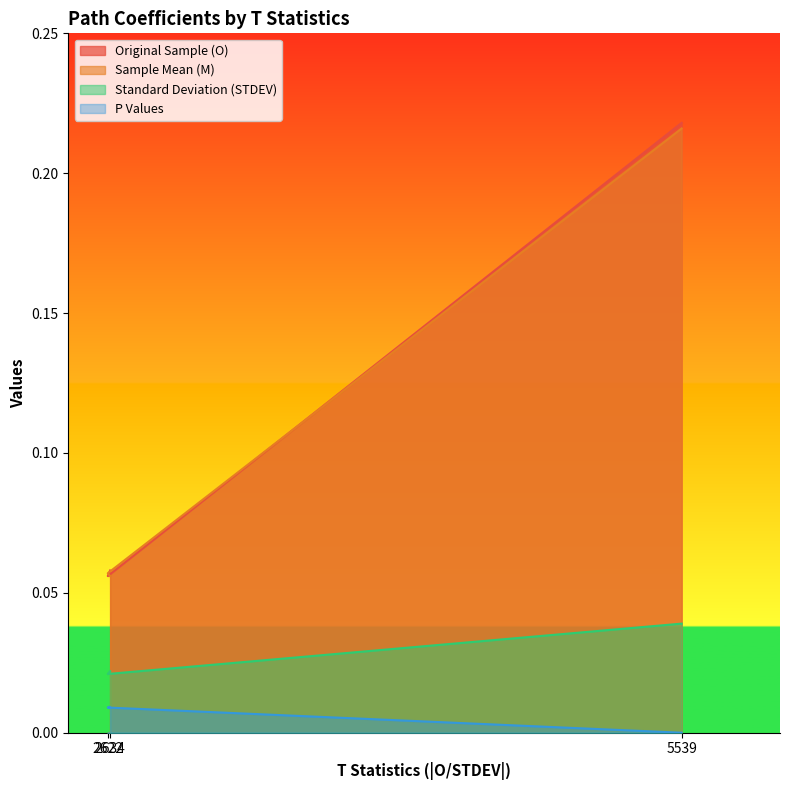

What is the difference between the Sample Mean (M) values at 2622 and 5539?

0.2